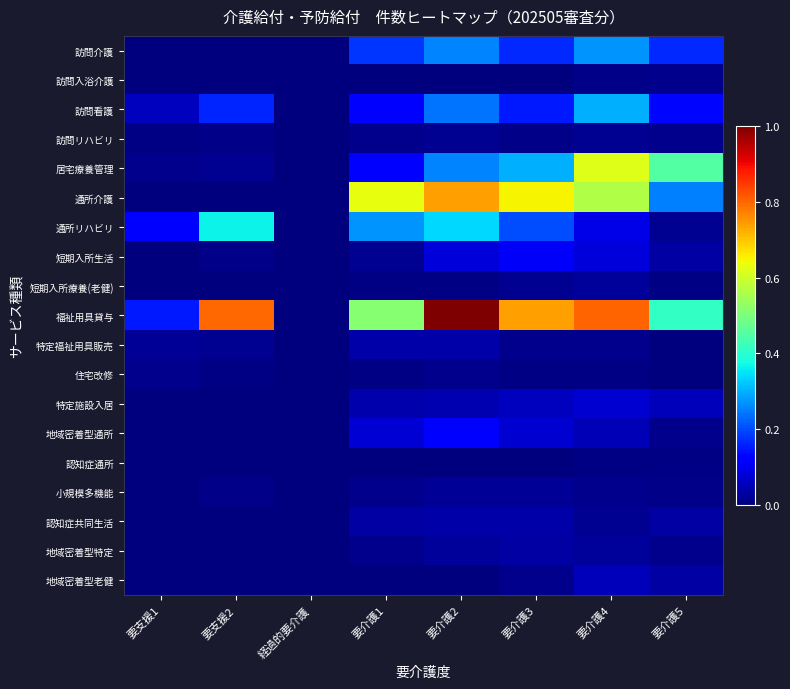

Which series has the largest range (max minus min)?

福祉用具貸与